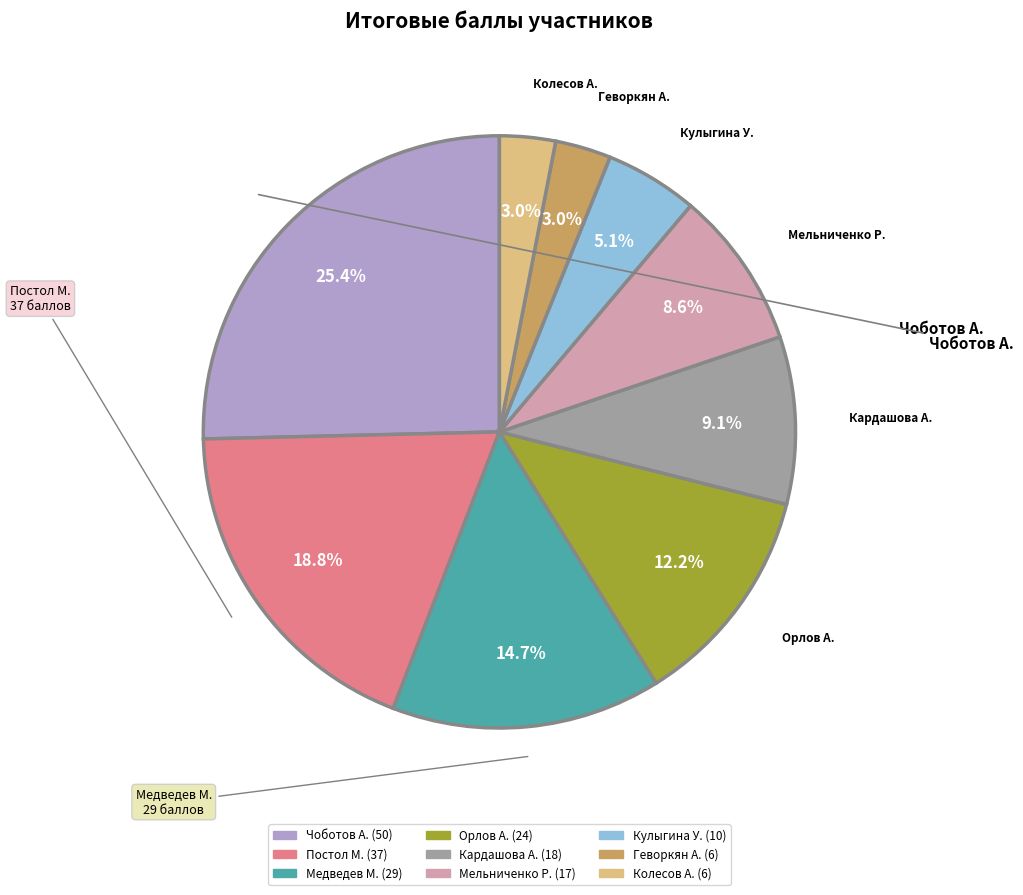

To the nearest percent, what is the difference between the largest and smallest slice percentages?

22%